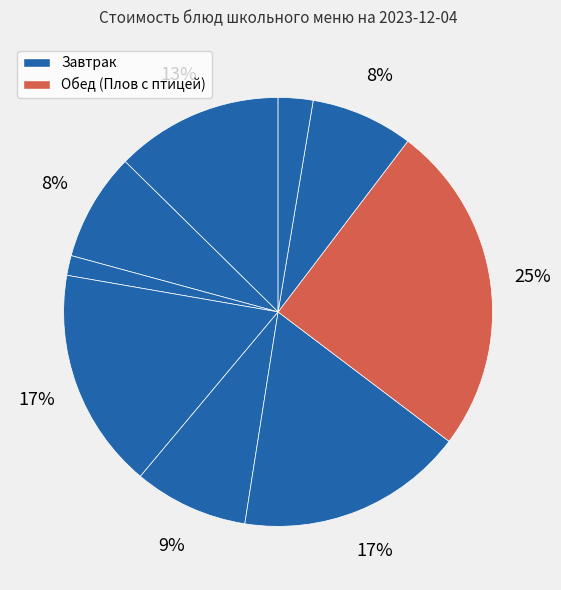

How many slices are in this pie chart?

9